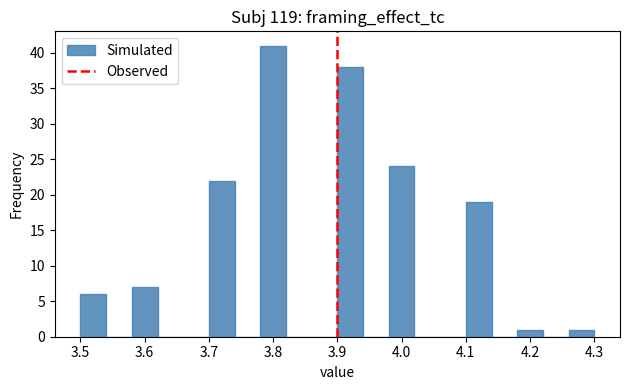

Over which range of the x-axis is the bar tallest?

3.78 to 3.82